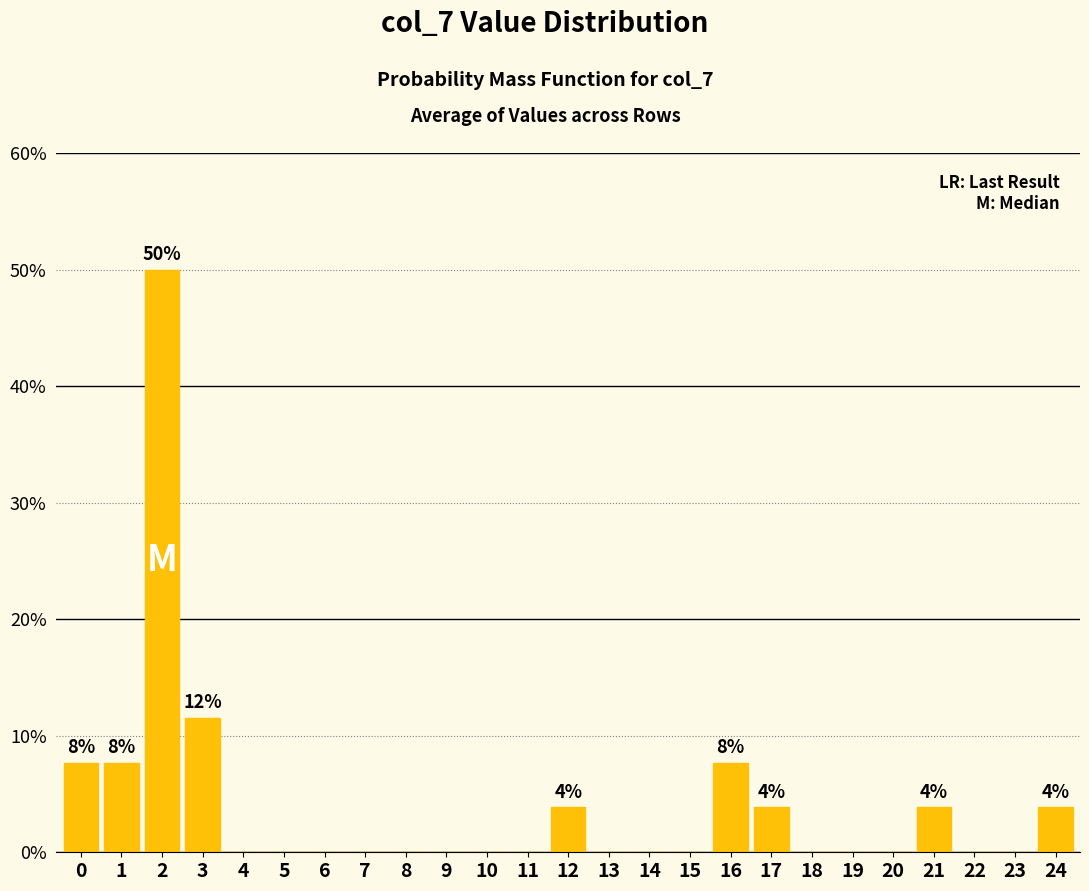

Which range on the x-axis has the tallest bar?

1.5 to 2.5